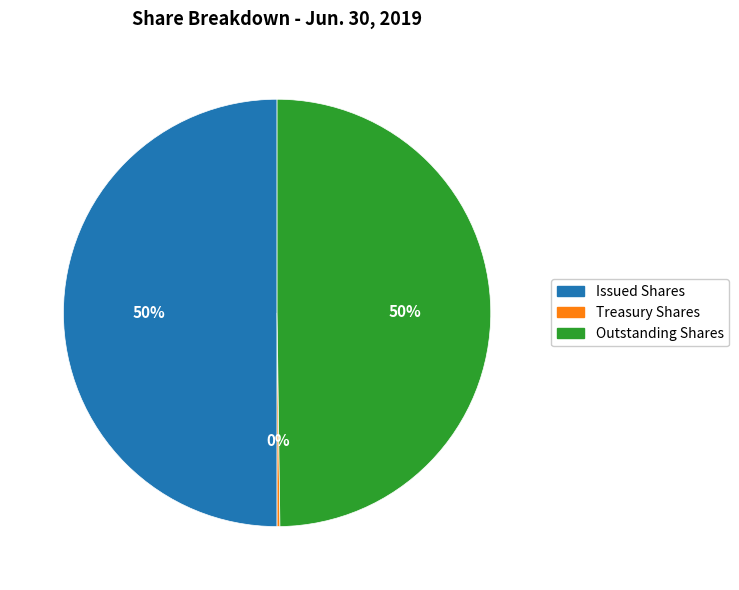

To the nearest percent, what is the difference between the largest and smallest slice percentages?

50%